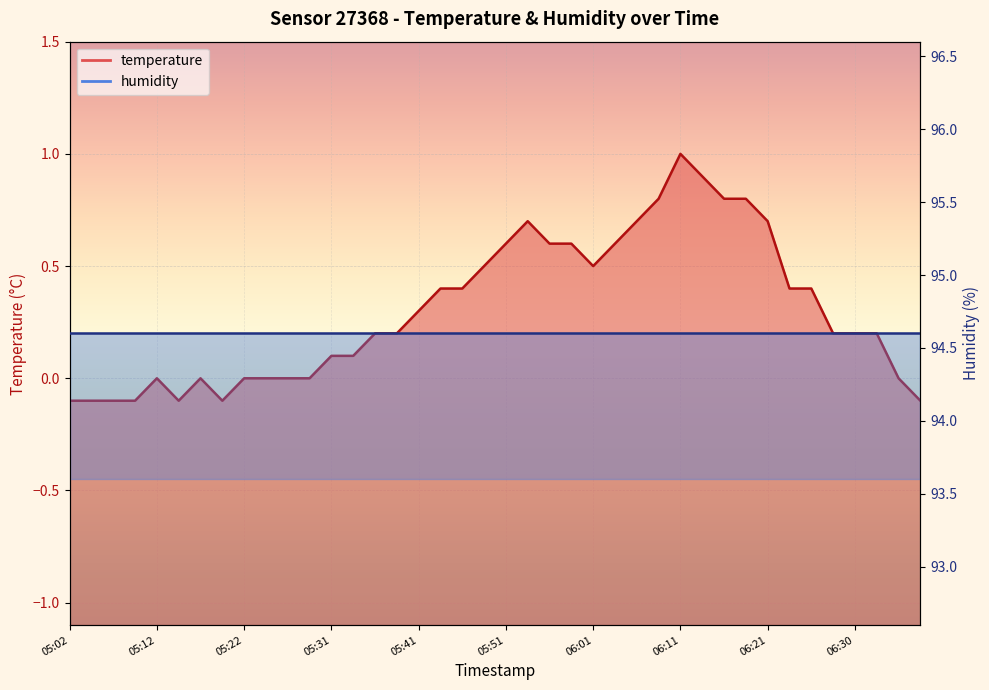

Rank the categories by value from lowest to highest.

05:02, 05:05, 05:07, 05:09, 05:14, 05:19, 06:38, 05:12, 05:17, 05:22, 05:24, 05:26, 05:29, 06:35, 05:31, 05:34, 05:36, 05:39, 06:28, 06:30, 06:33, 05:41, 05:44, 05:46, 06:23, 06:26, 05:49, 06:01, 05:51, 05:56, 05:59, 06:03, 05:54, 06:06, 06:21, 06:08, 06:16, 06:18, 06:13, 06:11